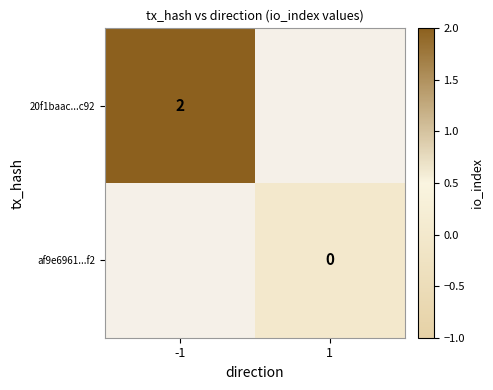

The value of 20f1baac...c92 at -1 is 3. True or false?

False